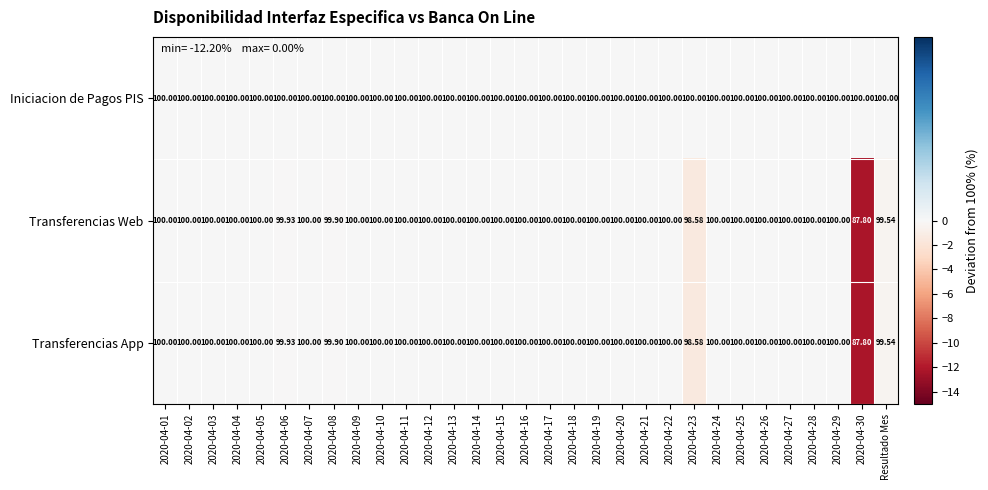

Is the value of Transferencias Web at Resultado Mes greater than the value of Transferencias App at 2020-04-20?

No